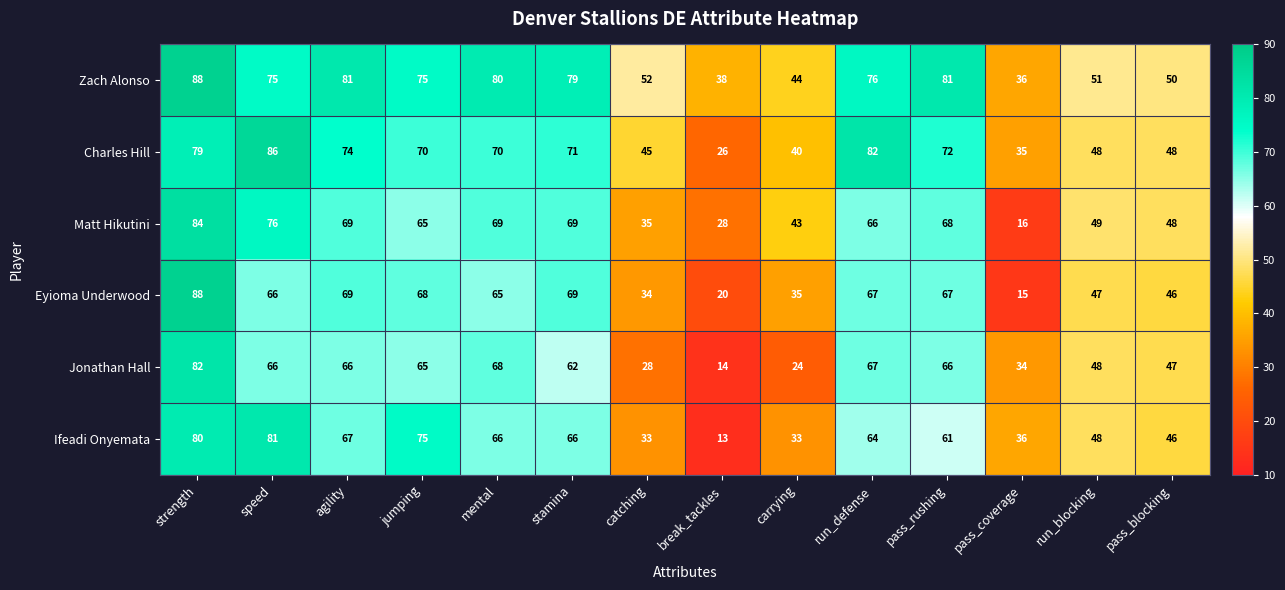

True or false: Matt Hikutini has a value of 100 at run_defense.

False